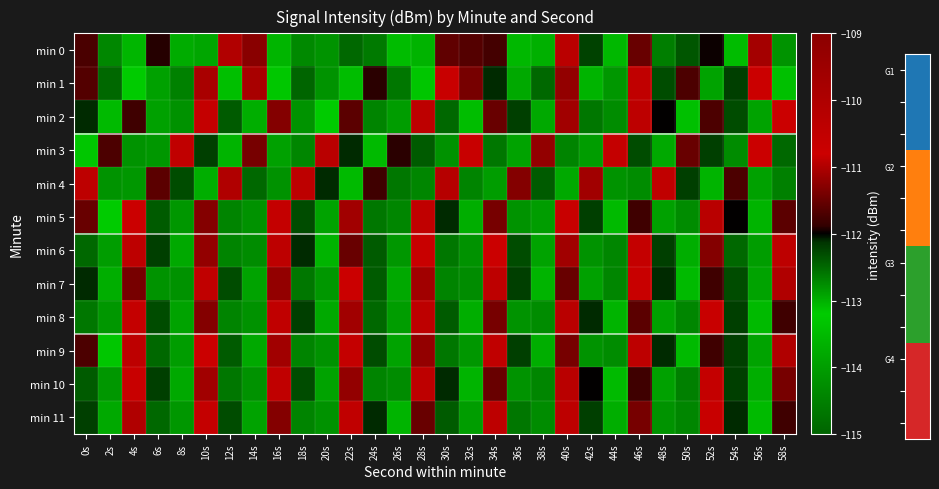

What is the difference between the highest and lowest values at 30s?

4.0